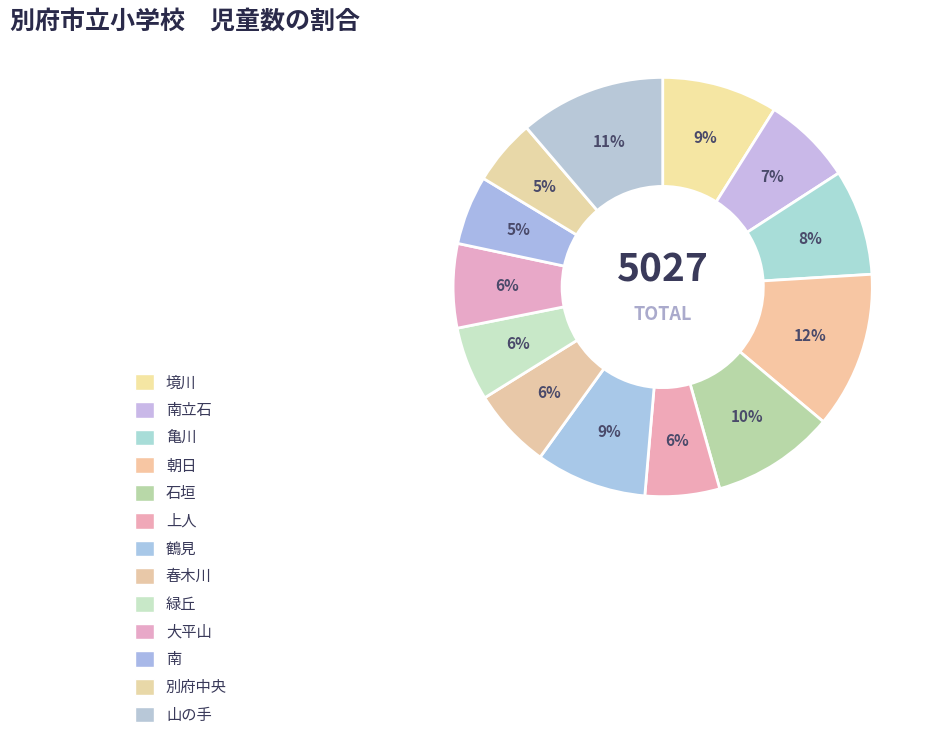

Is there a majority slice in this chart?

No